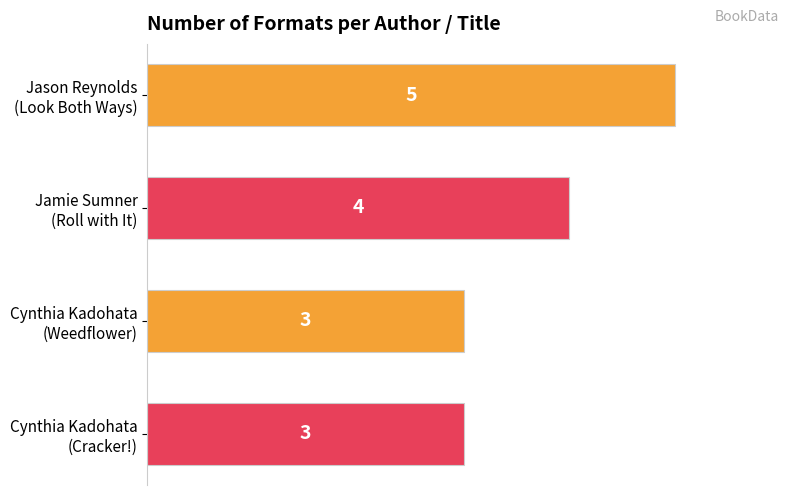

What is the maximum value shown in the chart?

5